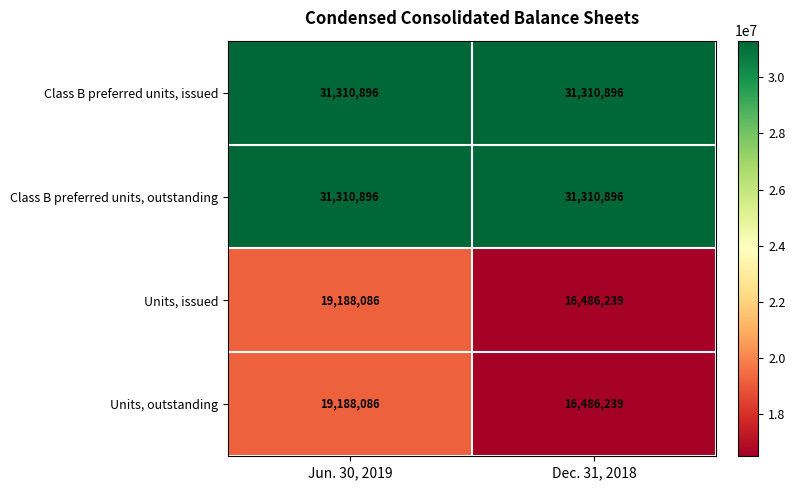

What is the spread (max minus min) of values at Jun. 30, 2019?

12122810